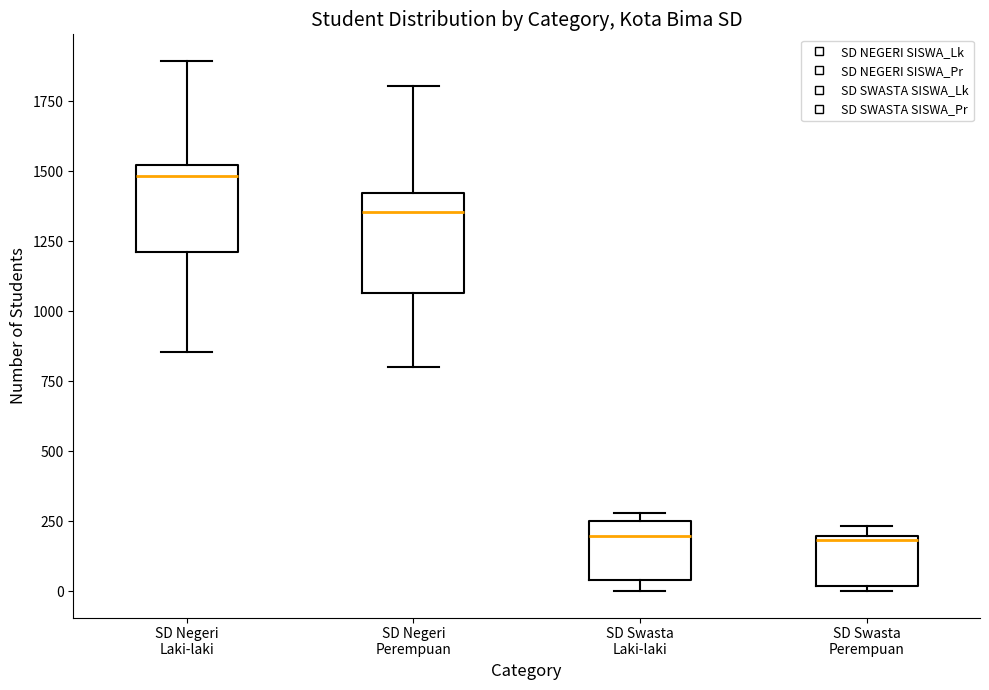

Reading left to right, read every box against the y-axis: the position of its median line, the range the box covers, and the ends of its whiskers. The values are not printed on the chart, so give them approximately, as read against the axis.

SD Negeri Laki-laki: median 1500 (just below the box's upper edge), box 1200 to 1500, whiskers 850 to 1900
SD Negeri Perempuan: median 1350, box 1050 to 1400, whiskers 800 to 1800
SD Swasta Laki-laki: median 200, box 50 to 250, whiskers 0 to 300
SD Swasta Perempuan: median 200, box 0 to 200, whiskers 0 (just below the box's lower edge) to 250